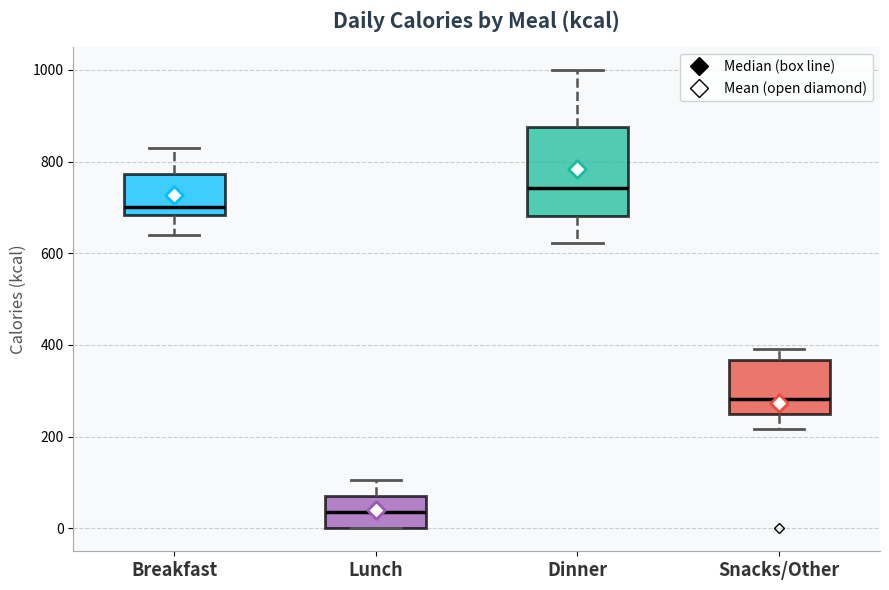

Reading left to right, transcribe this box plot: for each box, give where its median line is, the range the box spans, and where its two whiskers end, as read against the y-axis. The values are not printed on the chart, so give them approximately, as read against the axis.

Breakfast: median 700, box 680 to 780, whiskers 640 to 840
Lunch: median 40, box 0 to 80, whiskers 0 to 100
Dinner: median 740, box 680 to 880, whiskers 620 to 1000
Snacks/Other: median 280, box 240 to 360, whiskers 220 to 400